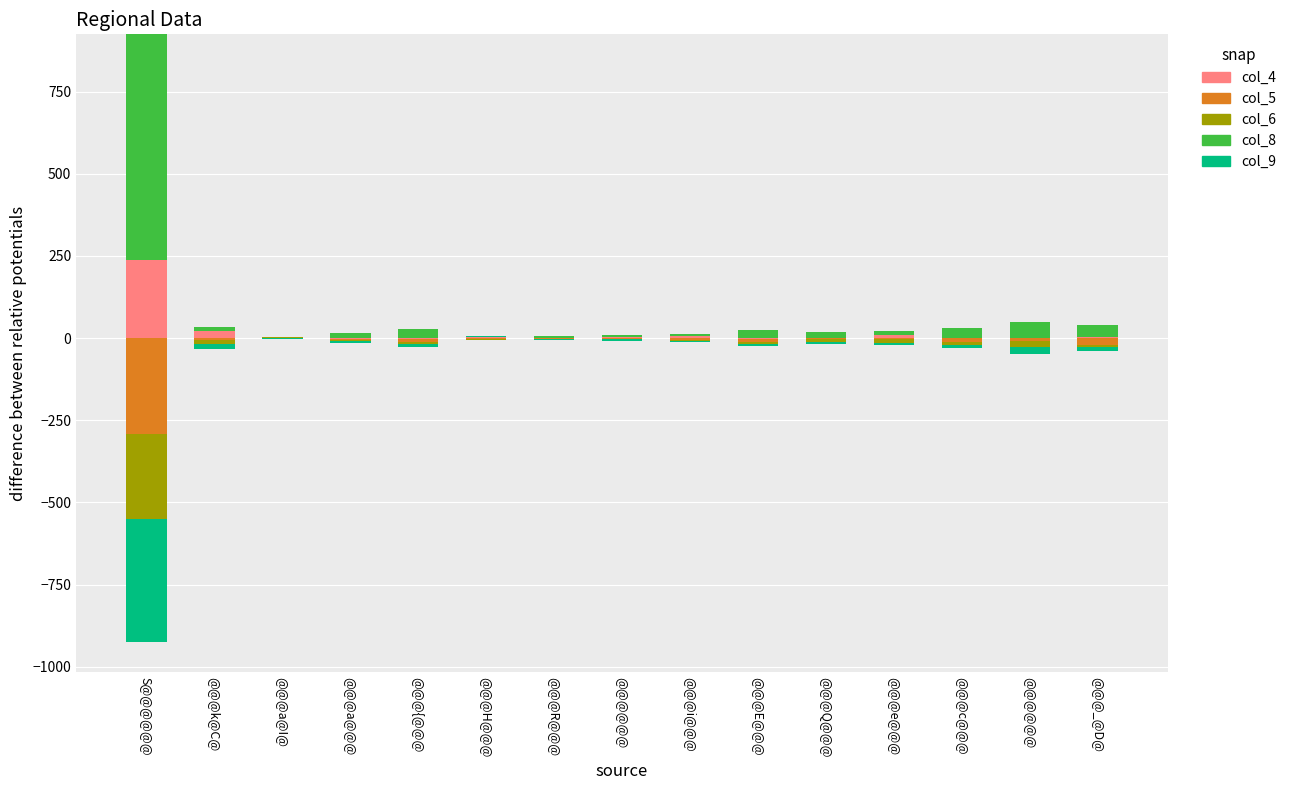

How many bars are there in total?

75